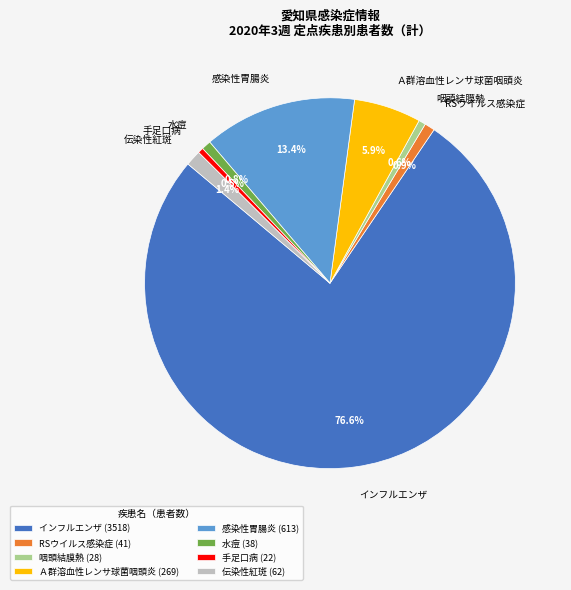

True or false: インフルエンザ accounts for 70% of the total.

False